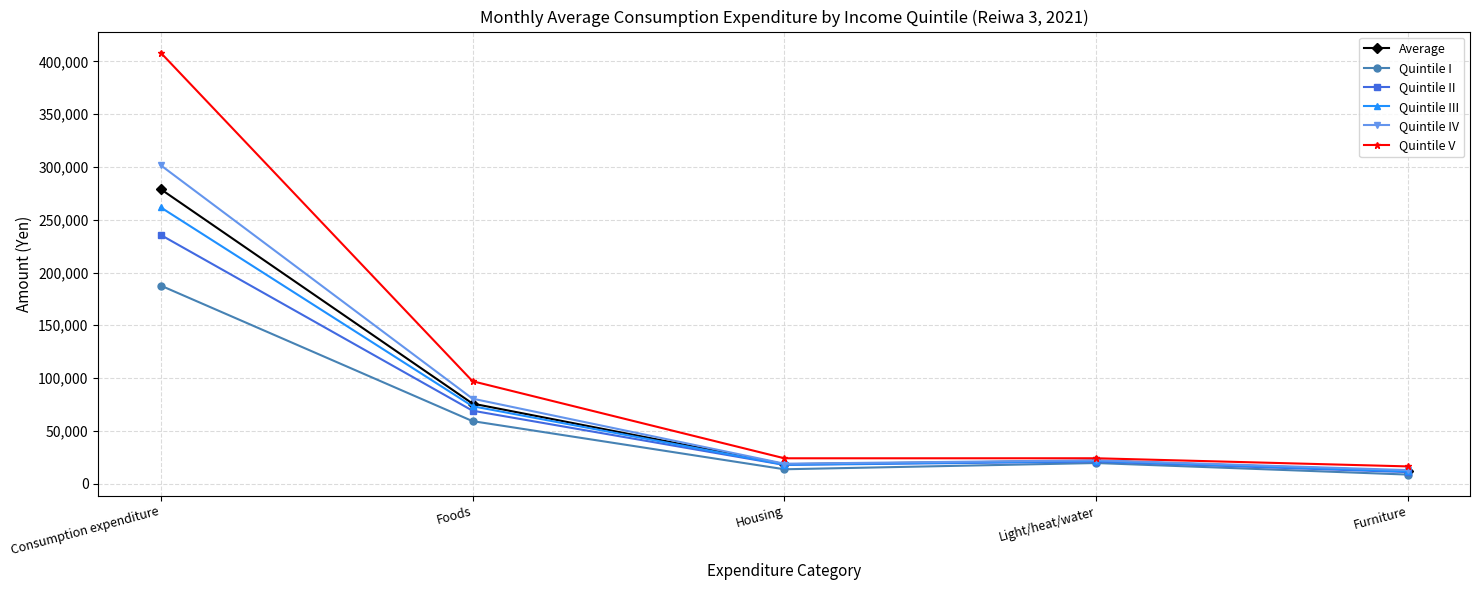

True or false: Average has more than 2 interior local peaks.

False